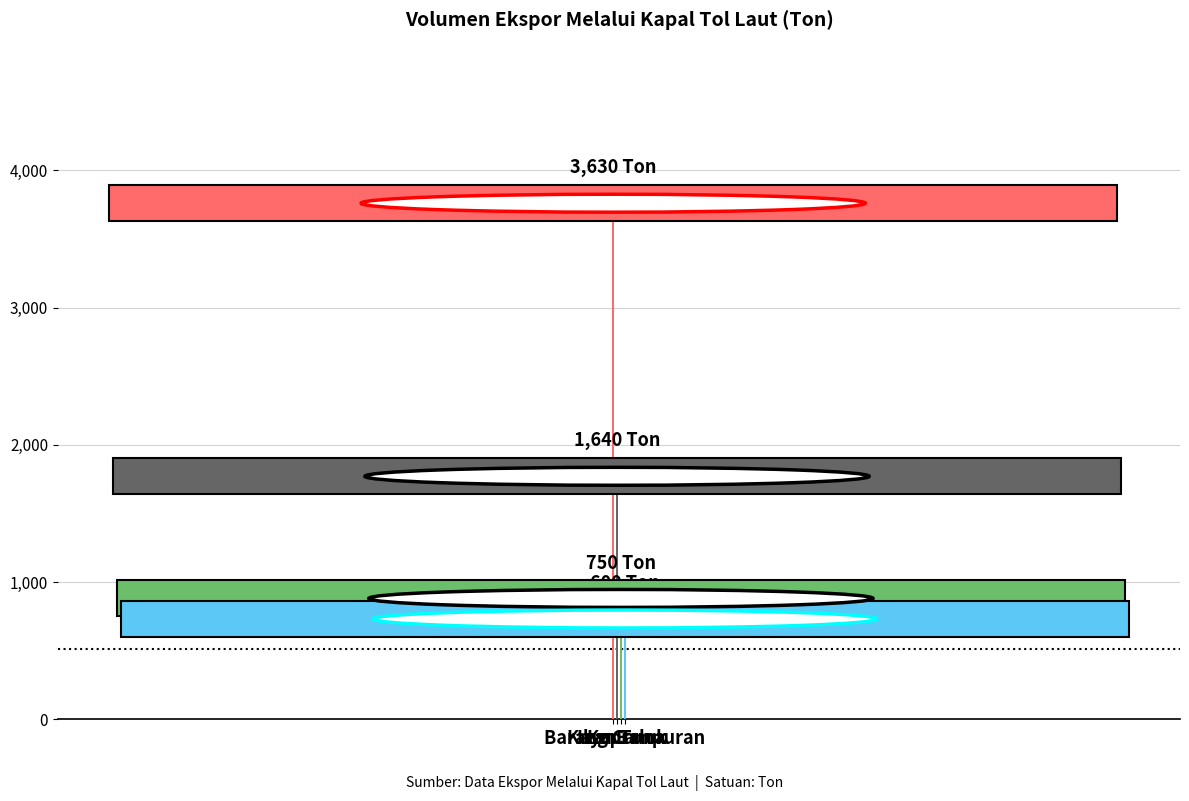

Reading left to right, transcribe all the data shown in this chart.

3630	1640	750	600